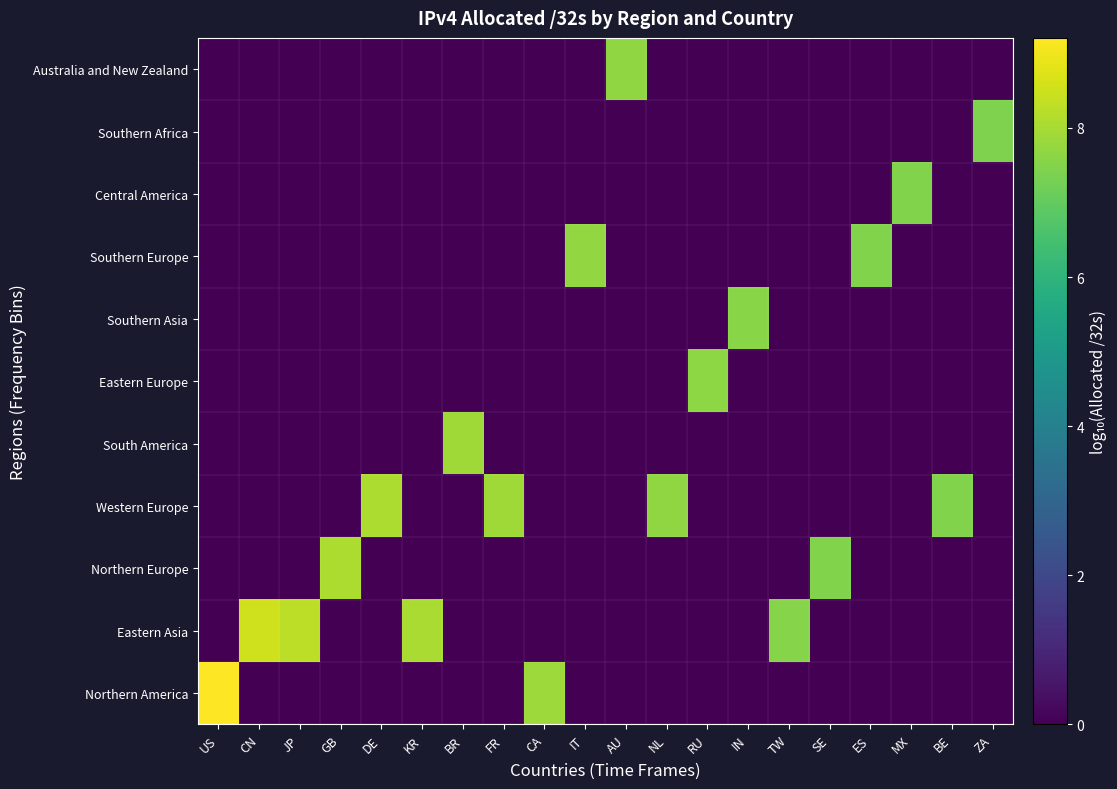

Which category has the lowest value across all series?

CN